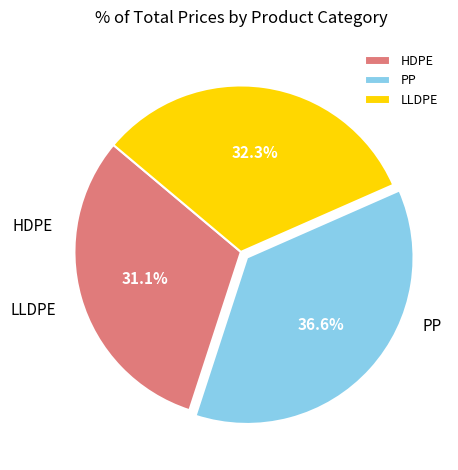

Which category has the smallest portion of the pie?

HDPE